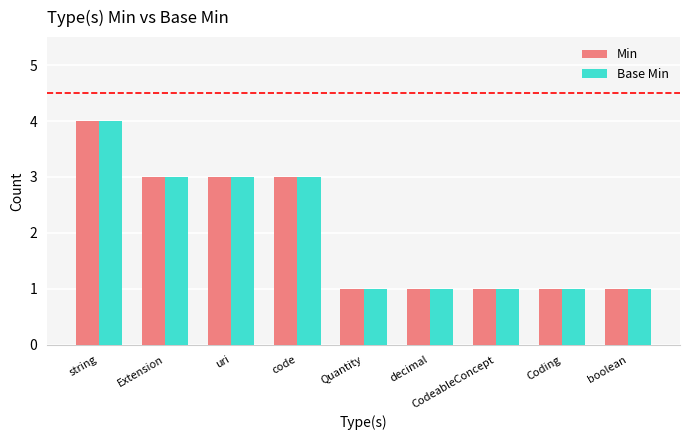

Which category has the highest value in the Min series?

string